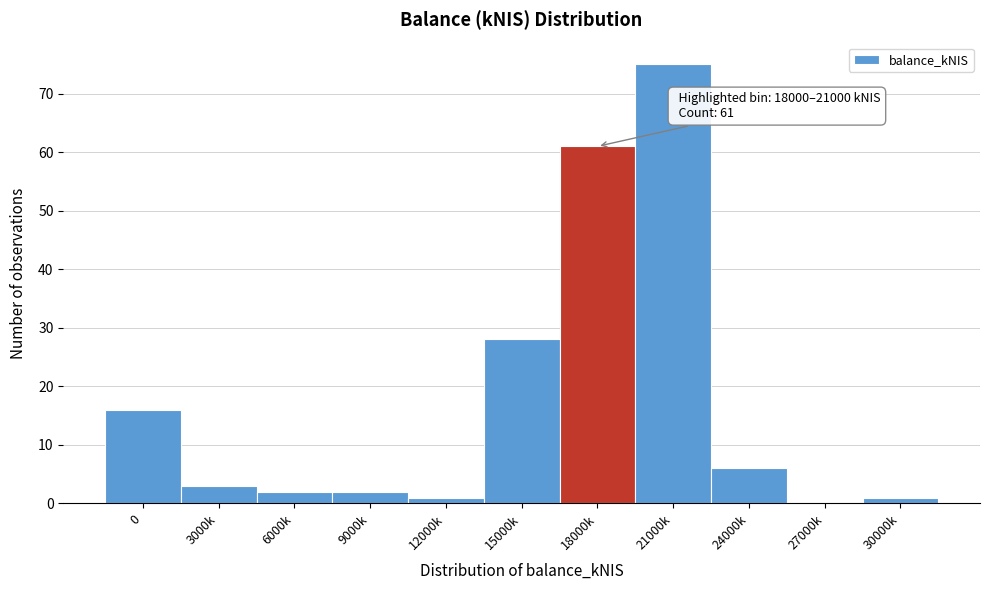

Reading left to right, transcribe all the data shown in this chart.

0=16	3000k=3	6000k=2	9000k=2	12000k=1	15000k=28	18000k=61	21000k=75	24000k=6	27000k=0	30000k=1